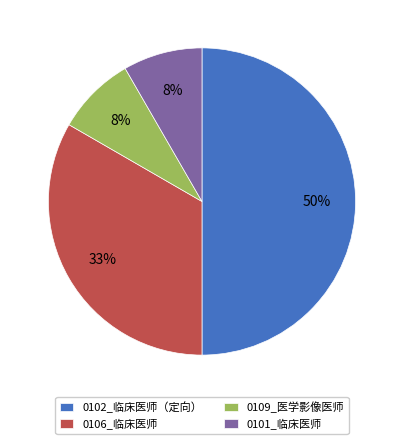

Between 0106_临床医师 and 0109_医学影像医师, which is larger?

0106_临床医师